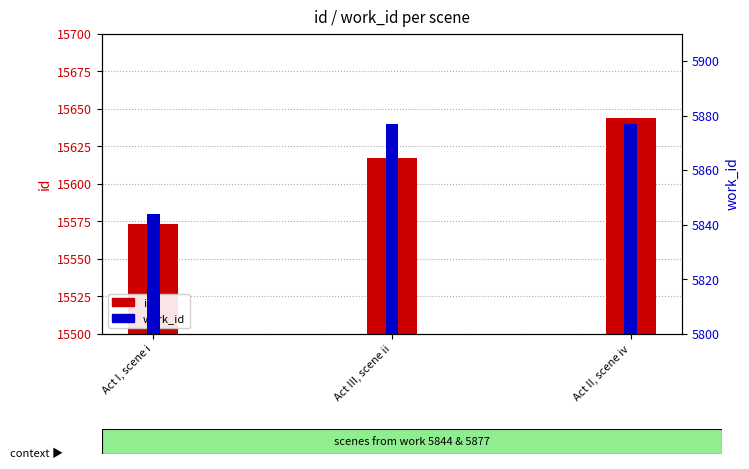

List the series in order of their peak value, lowest first.

work_id, id